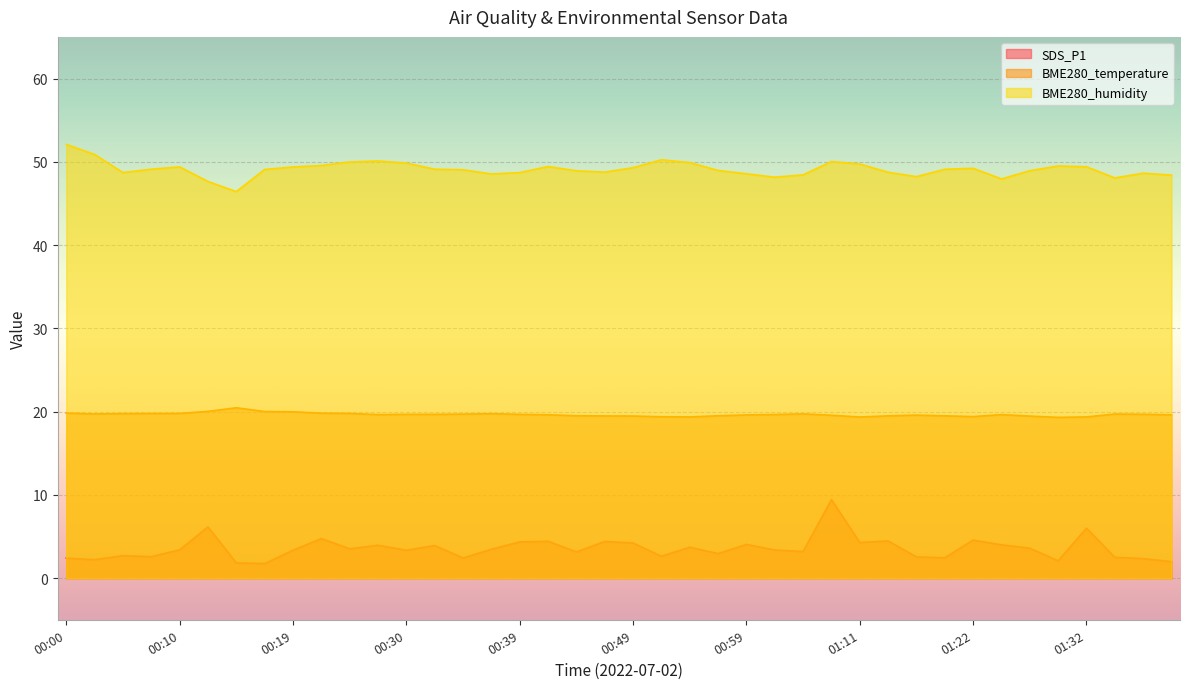

At which category is the sum across all series the highest?

01:06